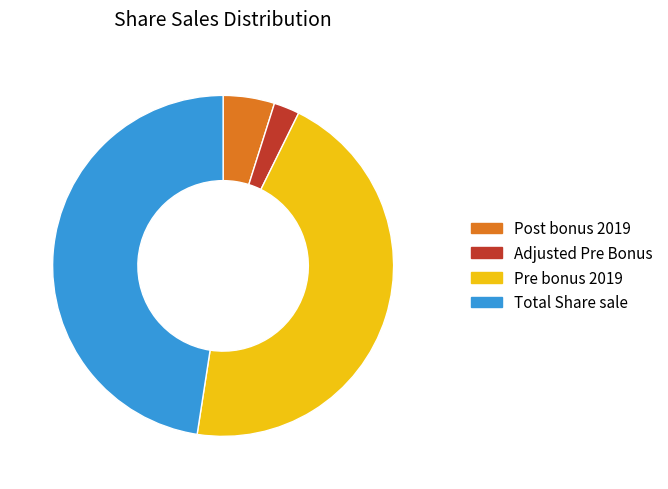

Which slice is the largest?

Total Share sale